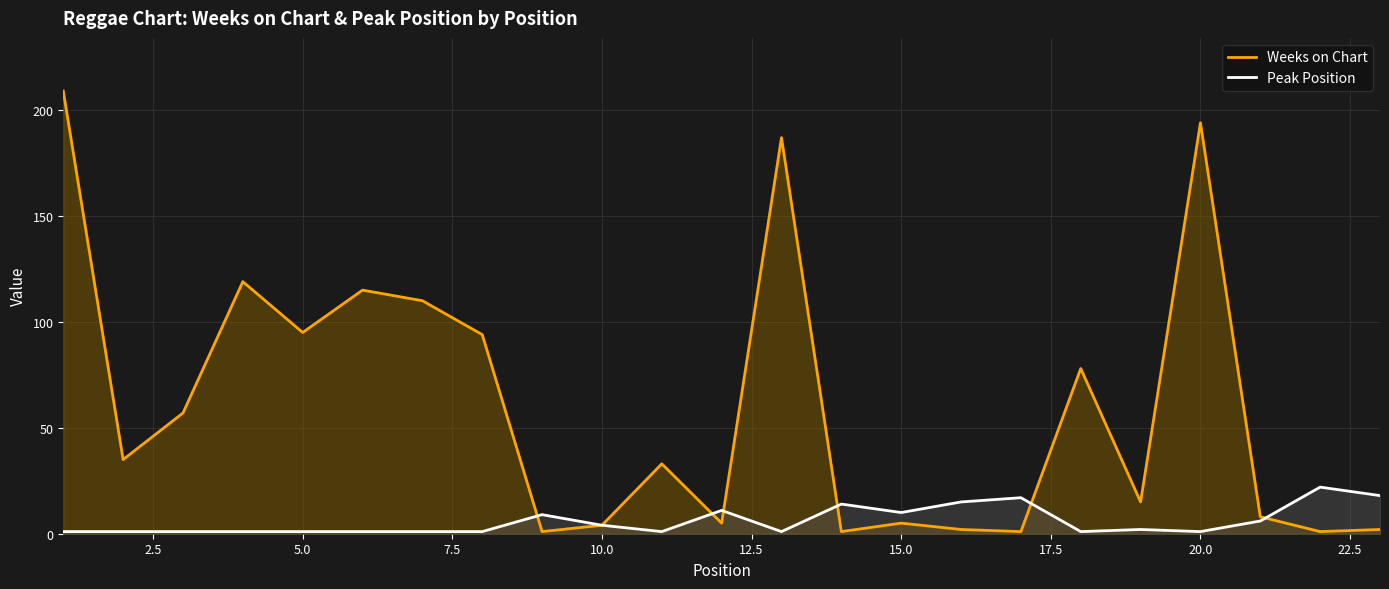

What is the total value across all series at 20.0?

195